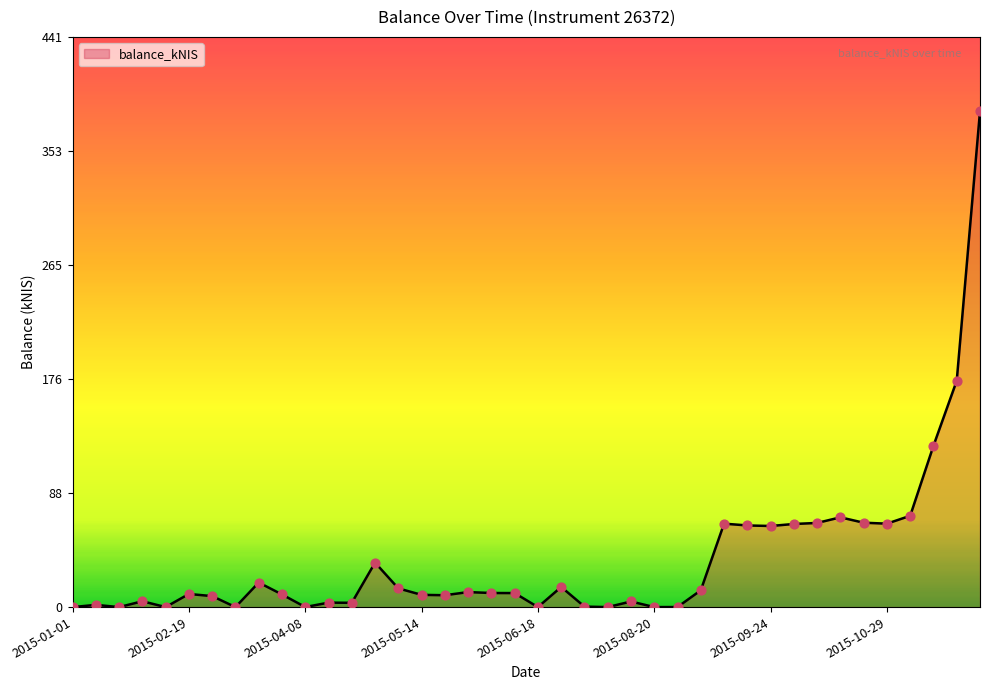

What is the difference between the maximum and minimum values?

383.7